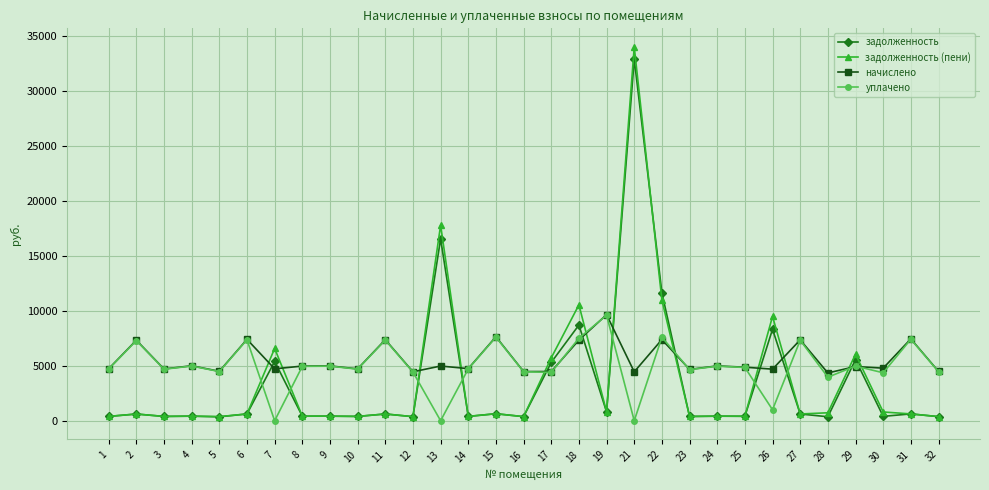

Is it true that задолженность equals 11637.0 at 22?

True